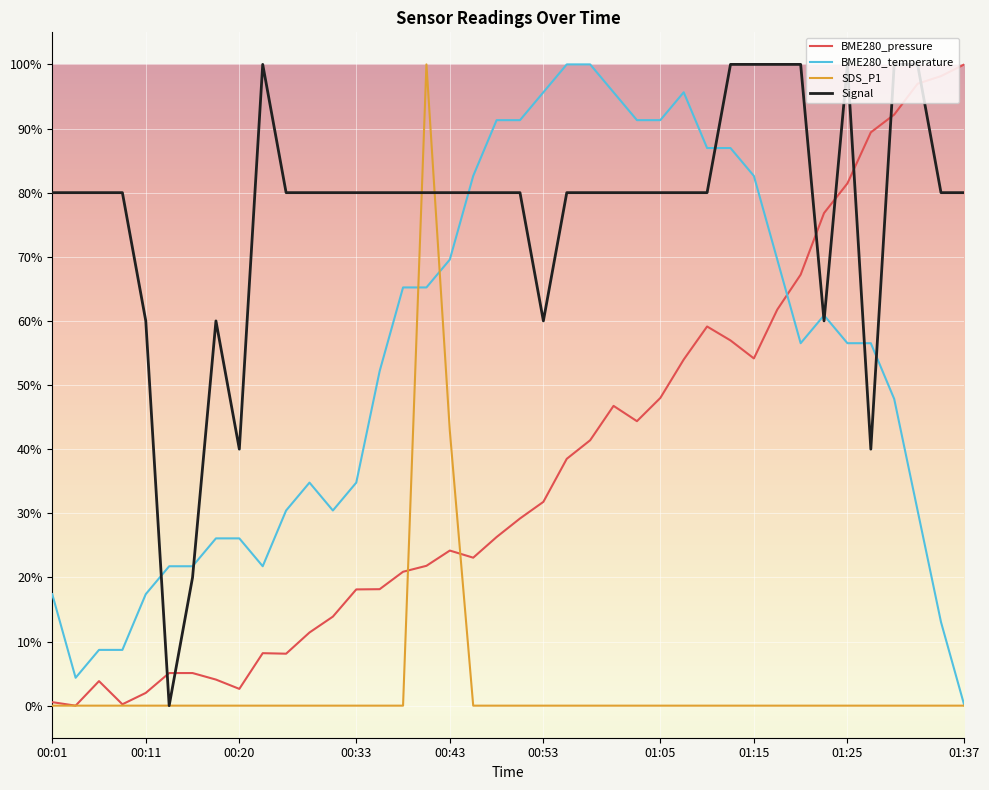

List the series in order of their overall mean, lowest first.

SDS_P1, BME280_pressure, BME280_temperature, Signal